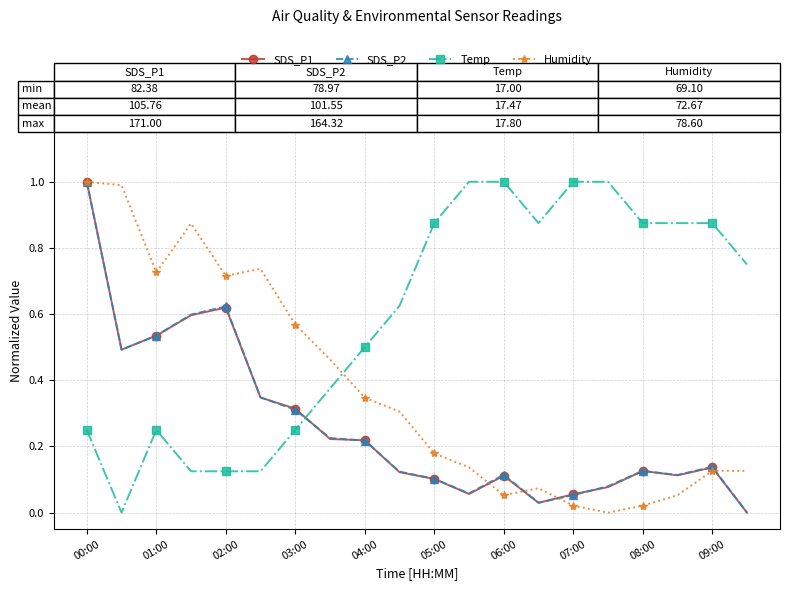

How many lines are shown in the chart?

4